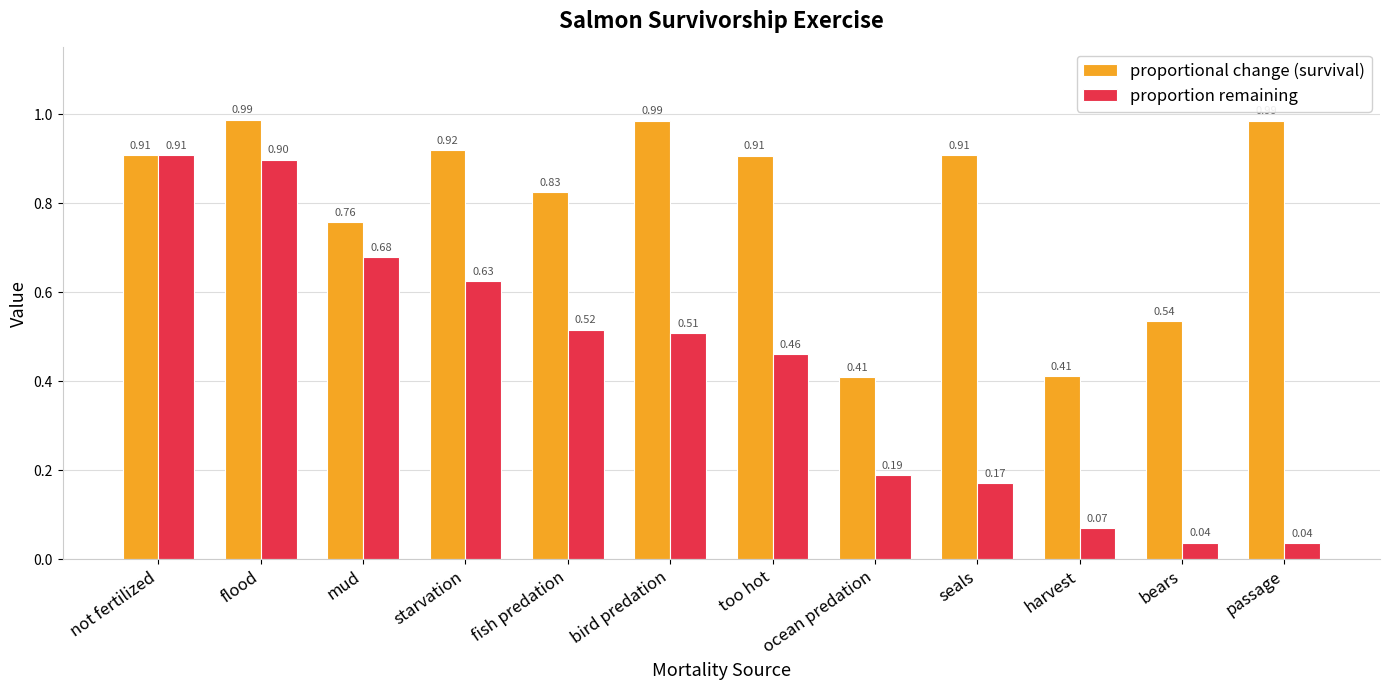

List the series in order of their overall mean, lowest first.

proportion remaining, proportional change (survival)